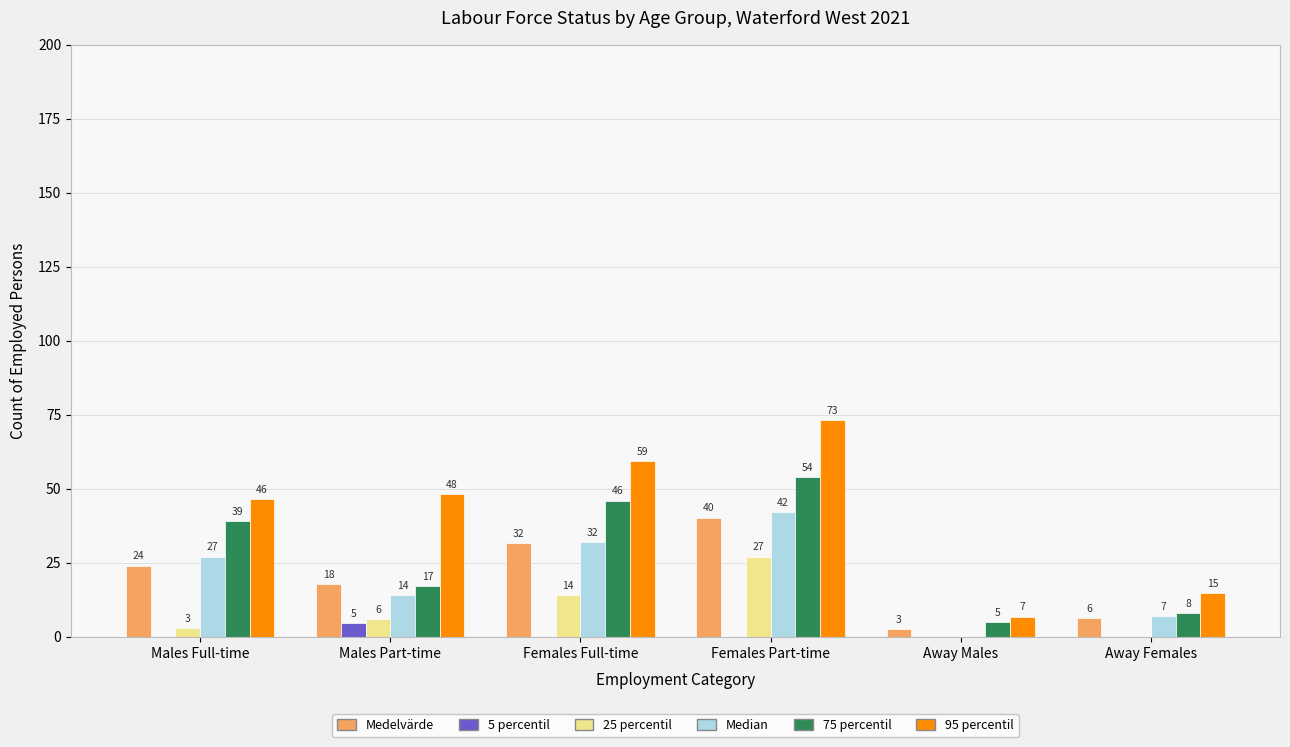

Which series has the largest total across all categories?

95 percentil